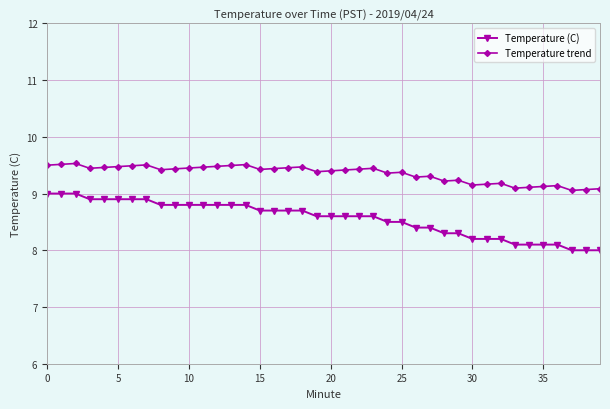

What is the sum of all Temperature trend values?

374.0